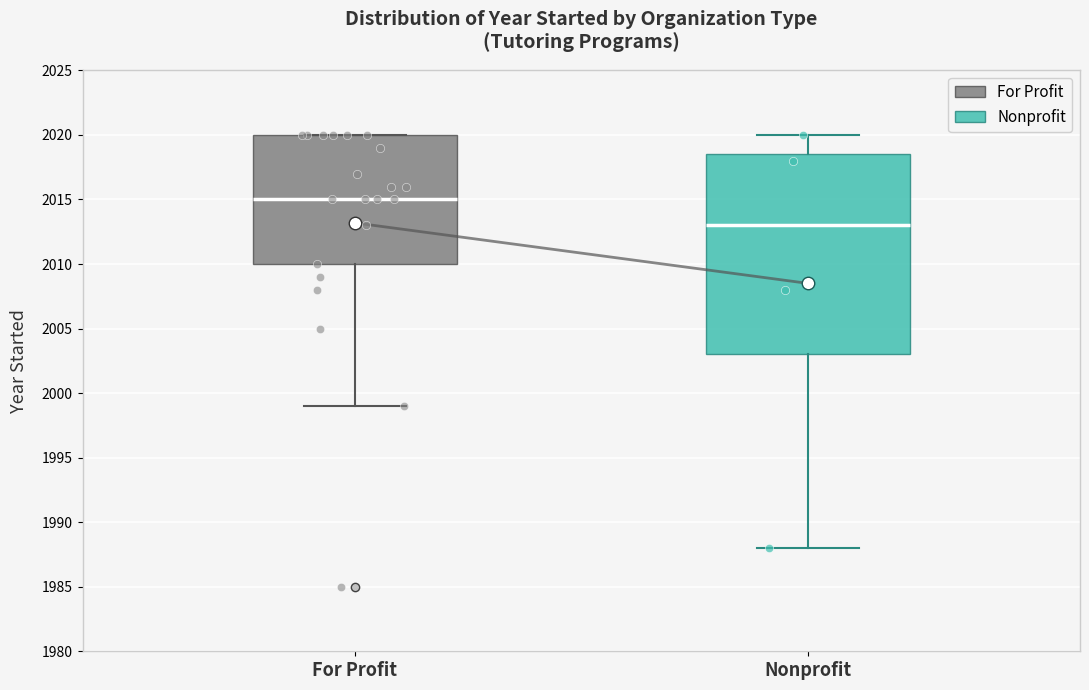

Reading left to right, read every box against the y-axis: the position of its median line, the range the box covers, and the ends of its whiskers. The values are not printed on the chart, so give them approximately, as read against the axis.

For Profit: median 2015.0, box 2010.0 to 2020.0, whiskers 1999.0 to 2020.0
Nonprofit: median 2013.0, box 2003.0 to 2018.5, whiskers 1988.0 to 2020.0